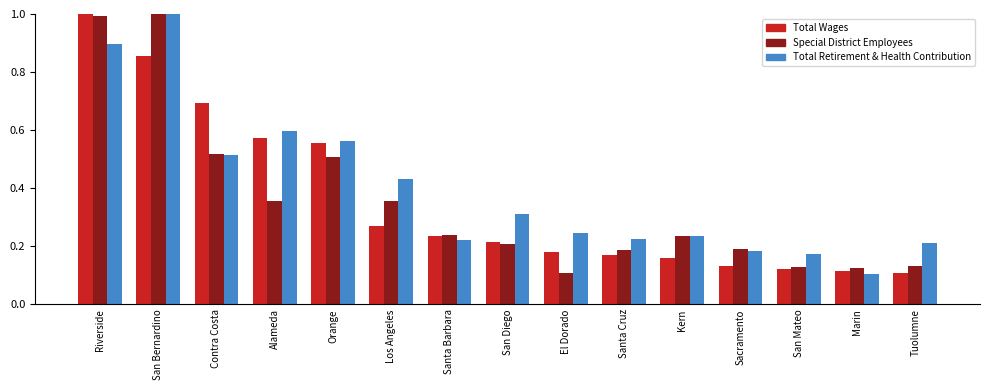

Count the number of categories in the chart.

15